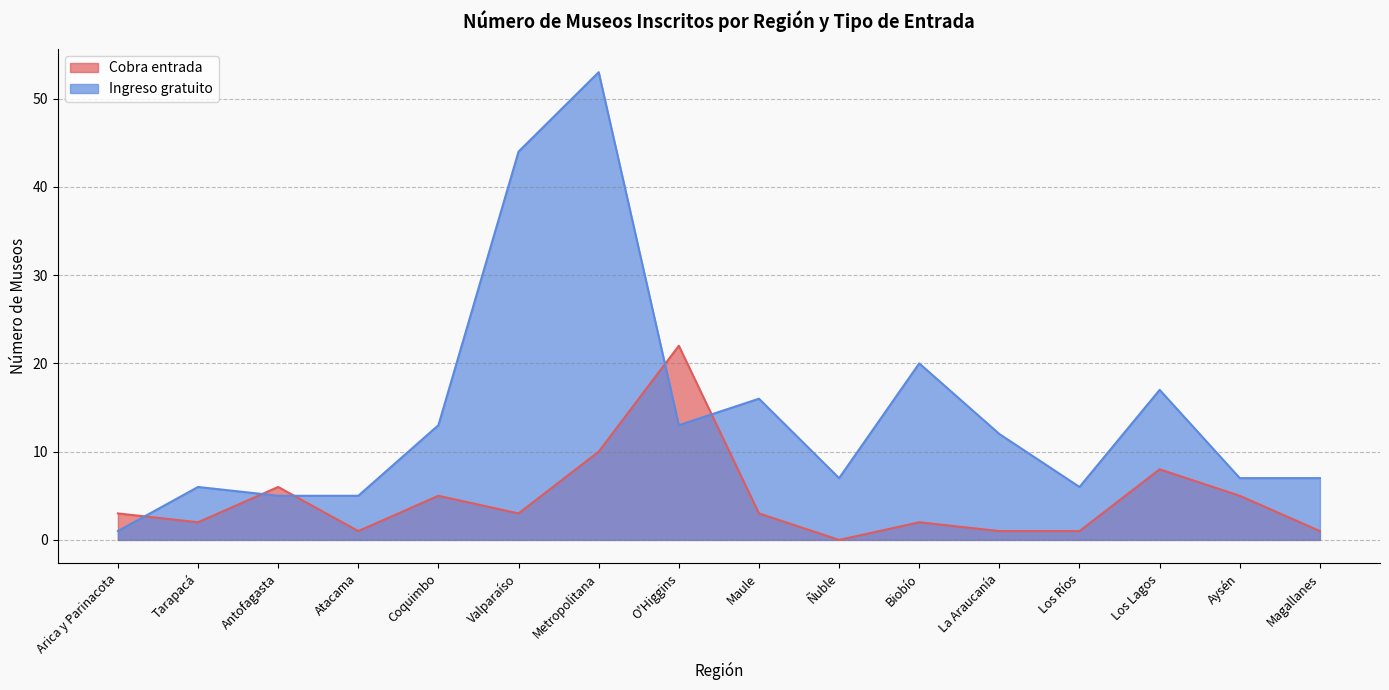

What are all the series names shown in the legend?

Cobra entrada, Ingreso gratuito